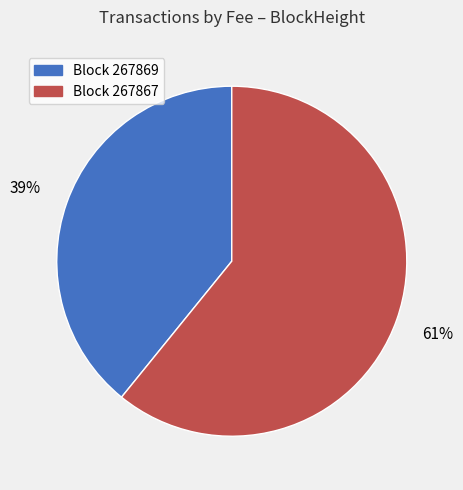

To the nearest percent, what is the average slice percentage?

50%